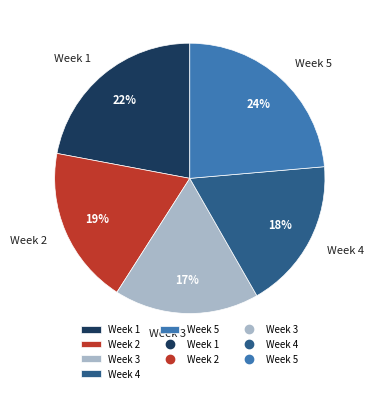

What is the largest slice in the pie chart?

Week 5